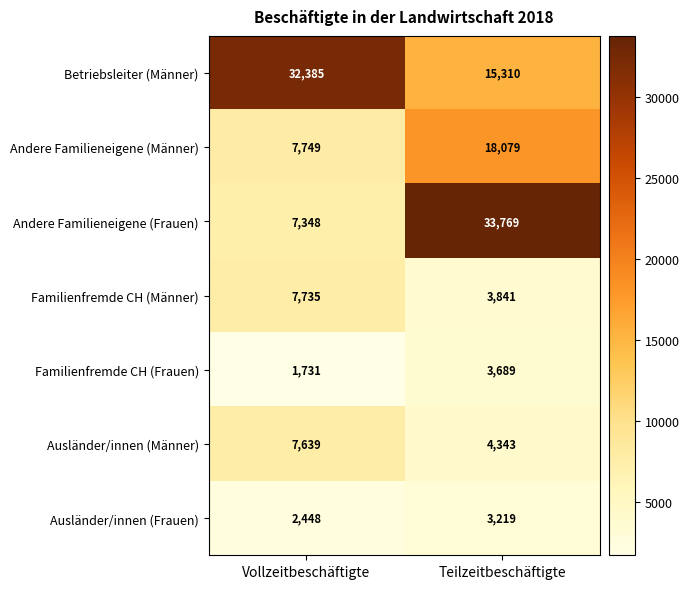

What is the difference between the highest and lowest values at Vollzeitbeschäftigte?

30654